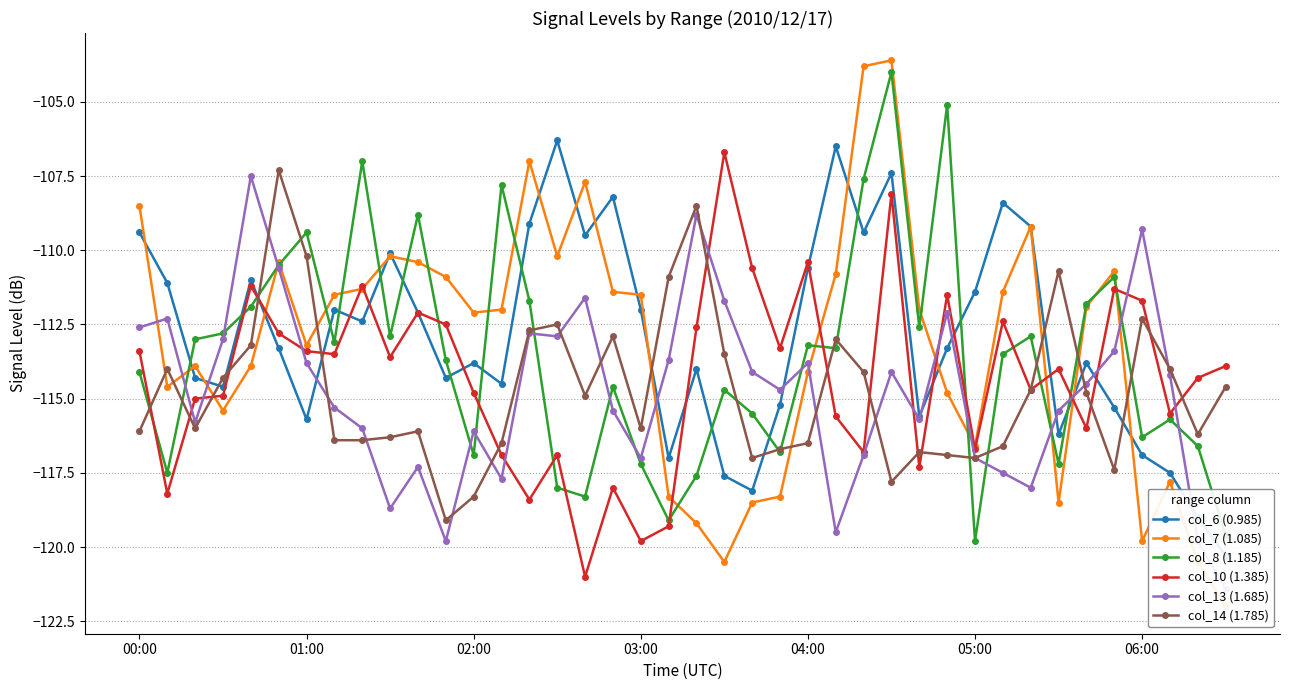

At which category is the sum across all series the highest?

27